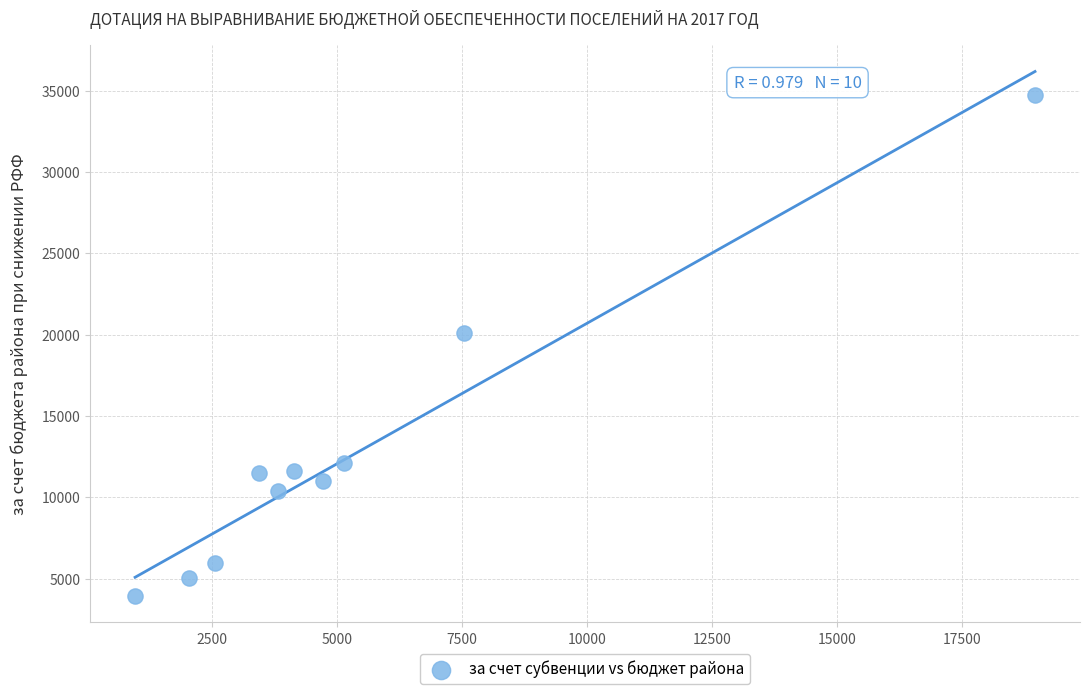

What is the average Y value?

12634.0